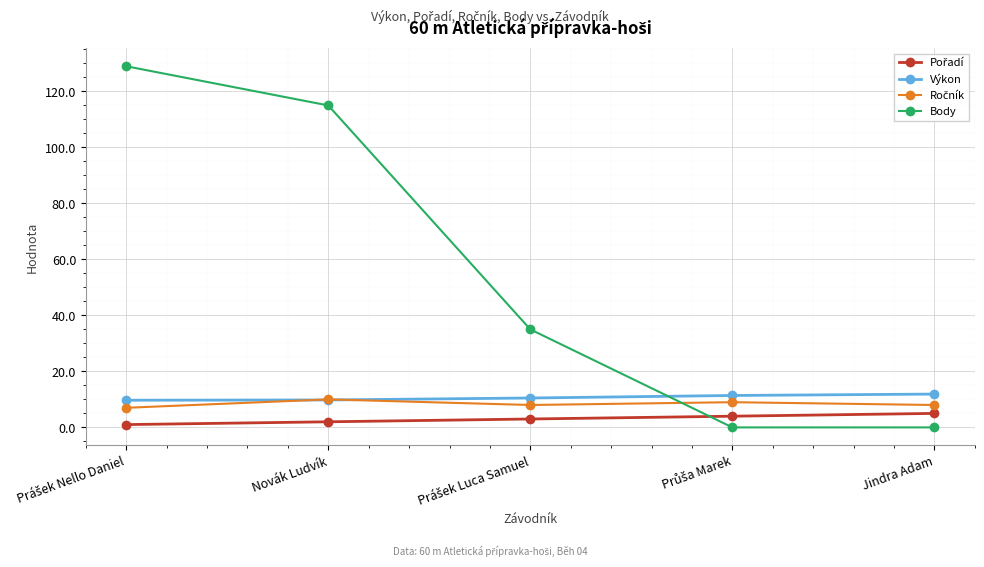

True or false: Body has more than 1 points higher than both neighbors.

False